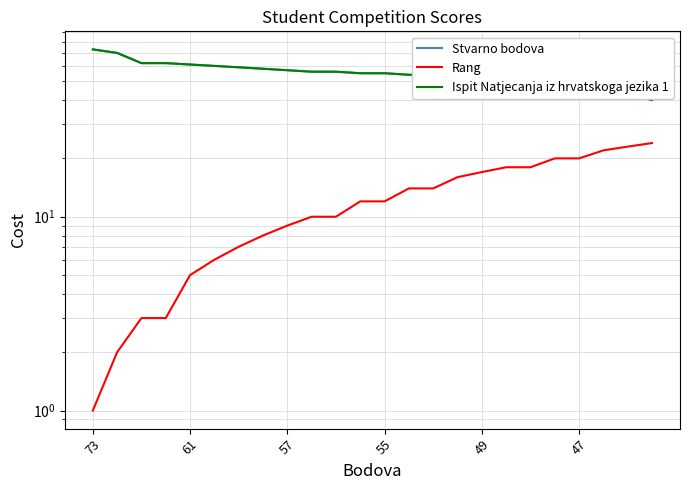

Does the chart have visible grid lines?

Yes